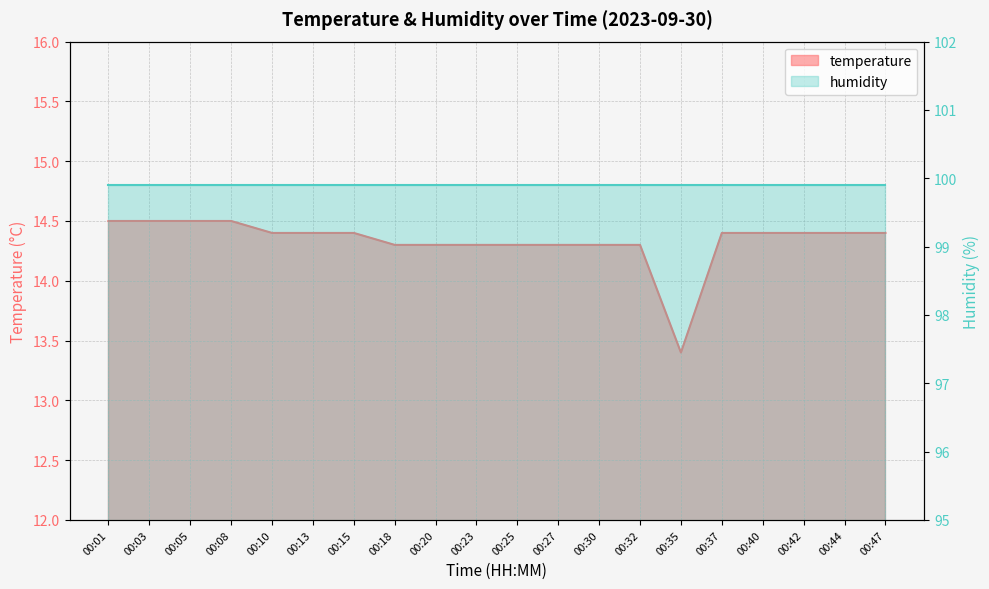

What is the value of the 16th point from the left?

14.4